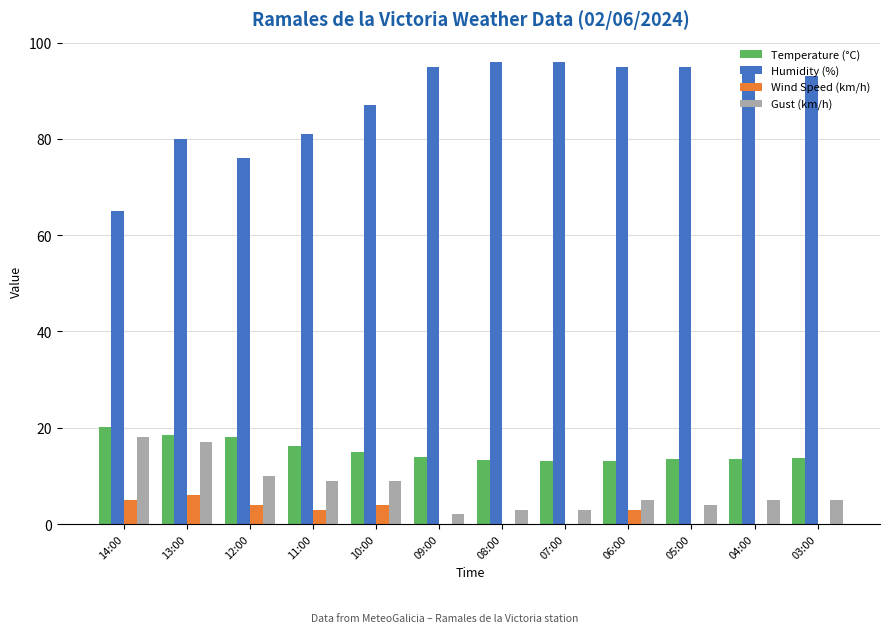

Which series has the largest total across all categories?

Humidity (%)